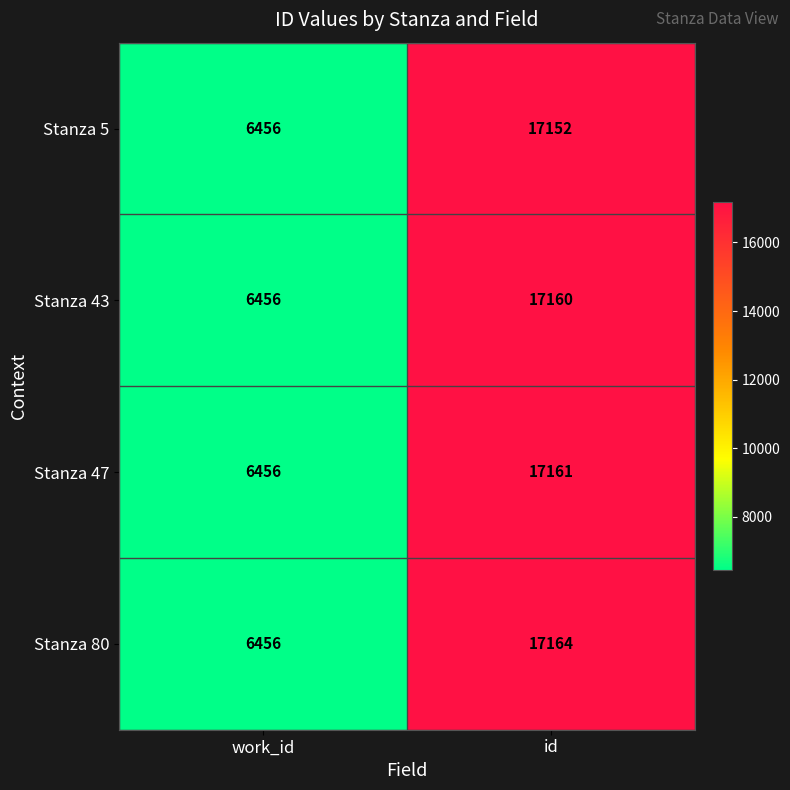

Rank the categories by Stanza 5 value from lowest to highest.

work_id, id